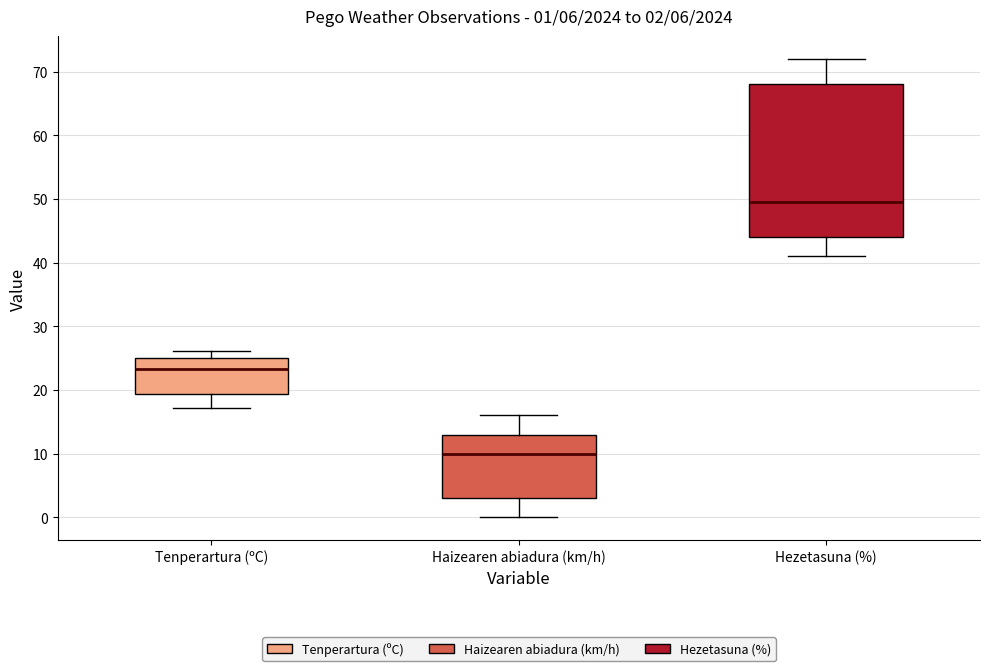

Comparing the boxes themselves (not the whiskers), which one is the tallest?

Hezetasuna (%)